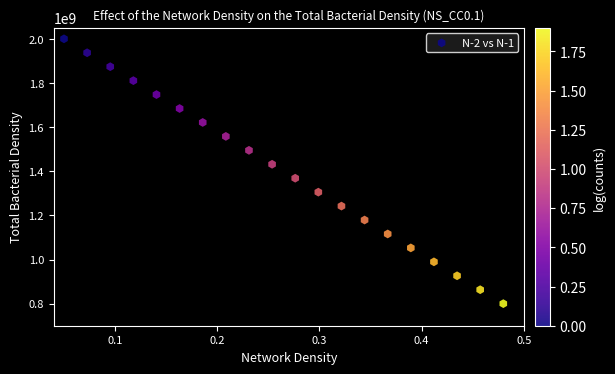

What is the range of X values (max minus min)?

0.4